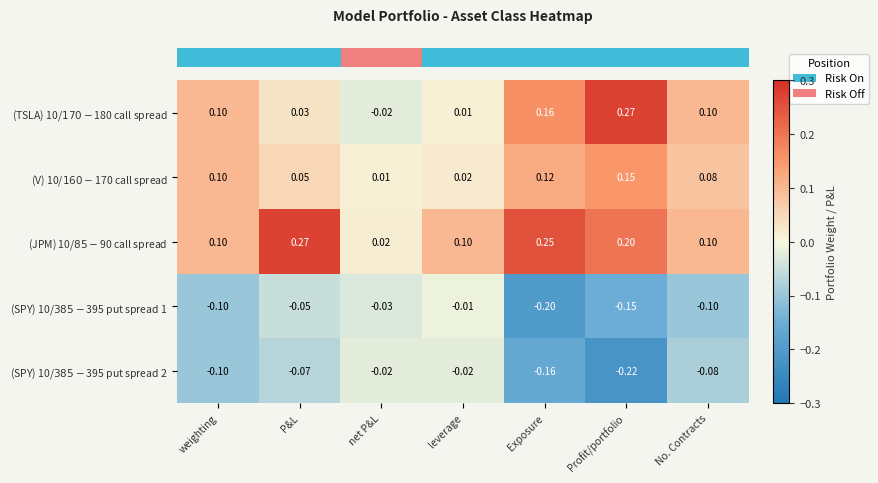

At which category is the sum across all series the highest?

Profit/portfolio